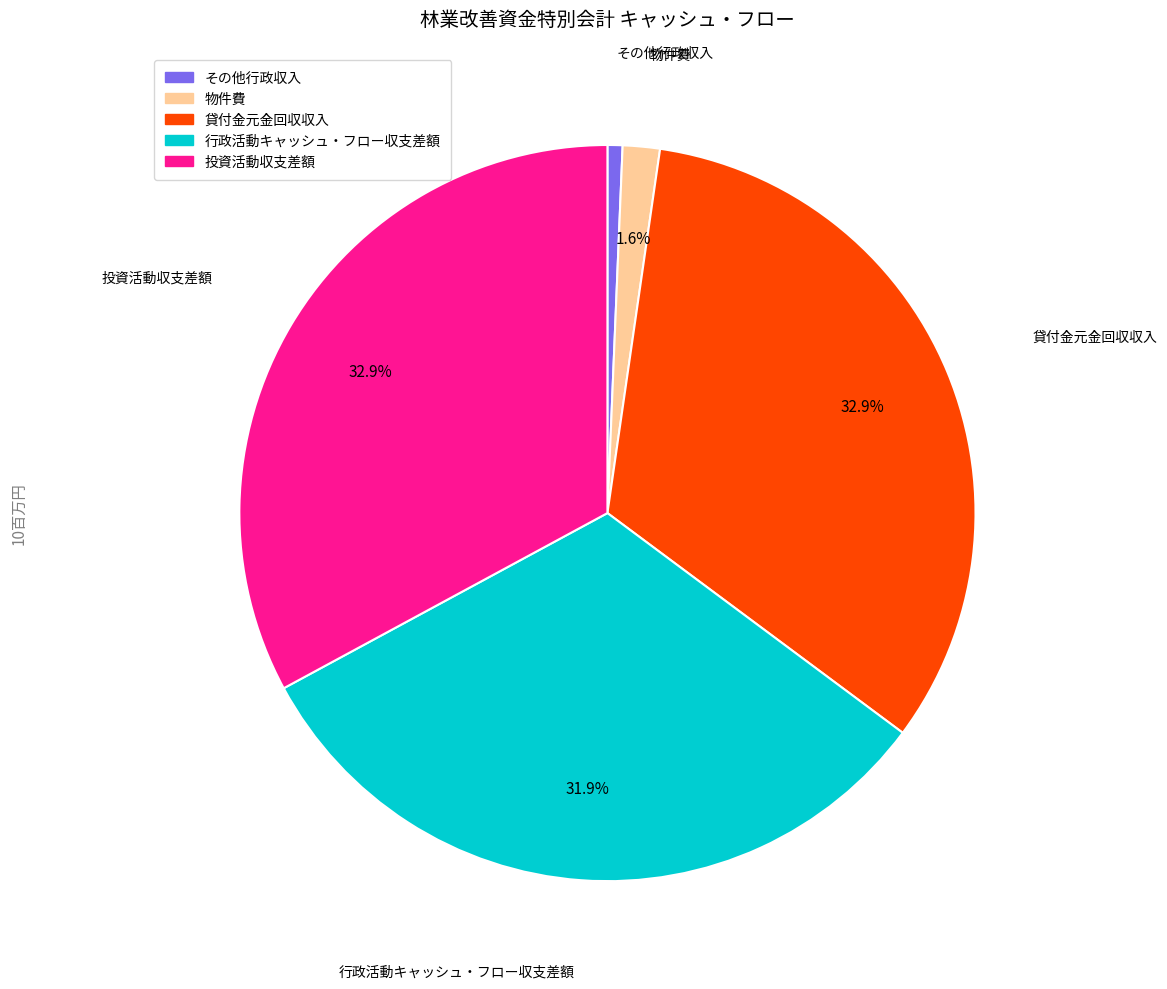

The その他行政収入 slice represents 6% of the pie. True or false?

False